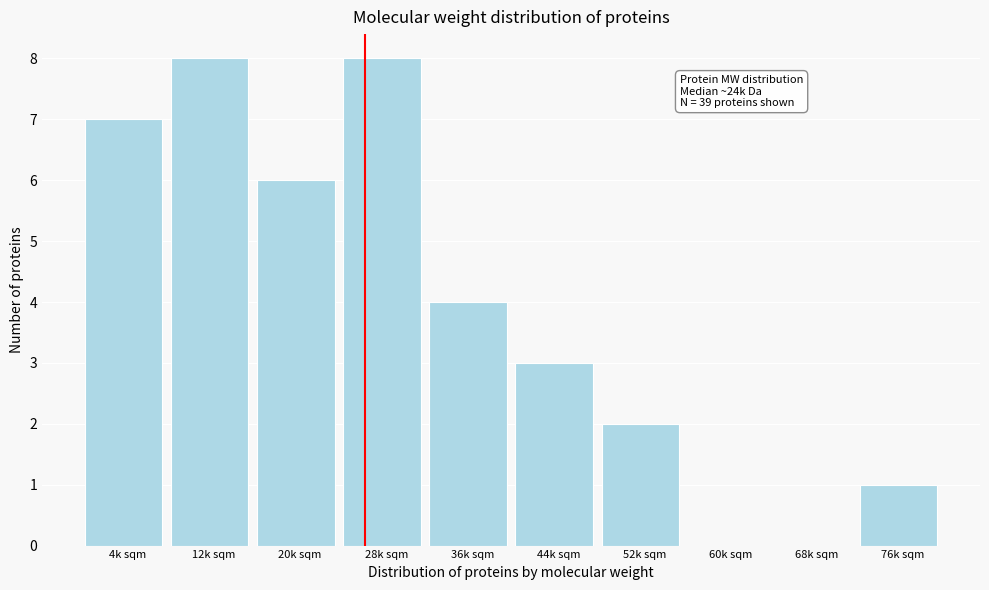

Reading right to left, transcribe all the data shown in this chart.

76k sqm=1	68k sqm=0	60k sqm=0	52k sqm=2	44k sqm=3	36k sqm=4	28k sqm=8	20k sqm=6	12k sqm=8	4k sqm=7